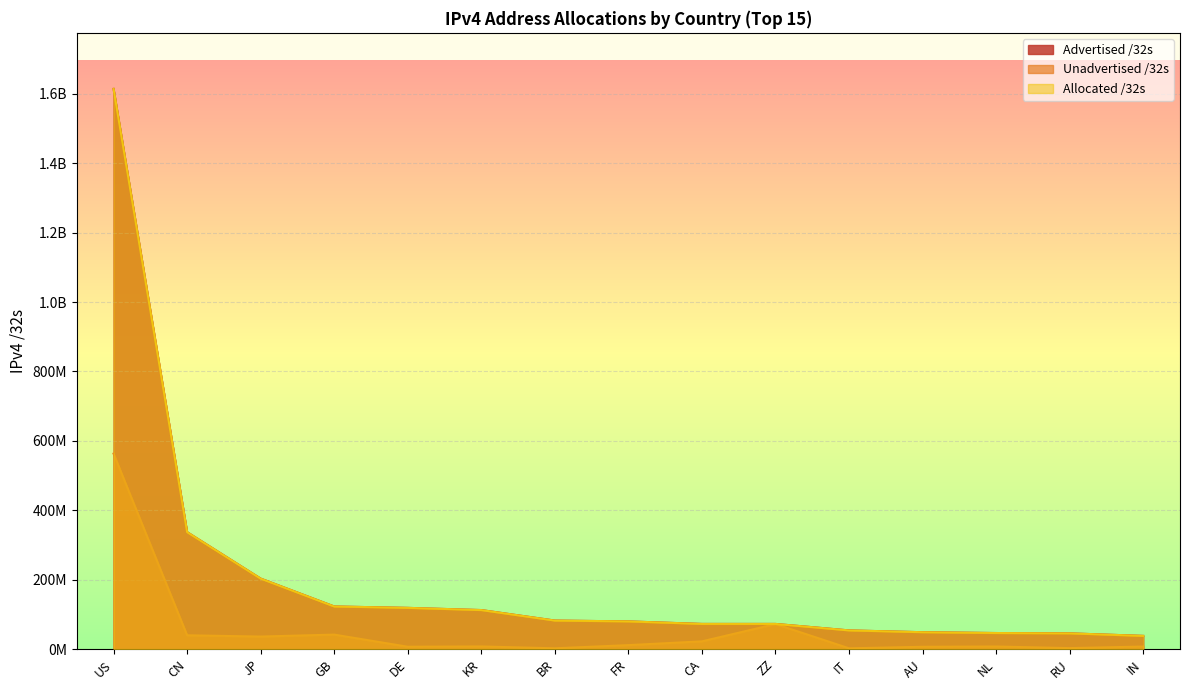

The value of Advertised /32s at IT is 31463419. True or false?

False